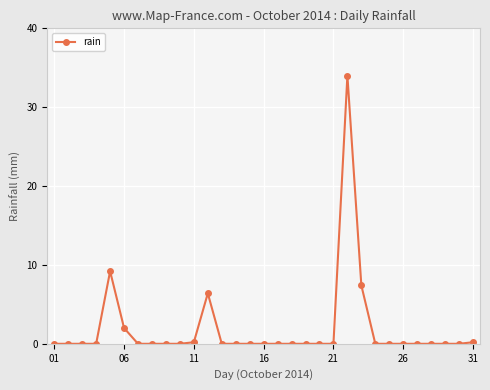

True or false: there are more than 0 points higher than both neighbors.

True